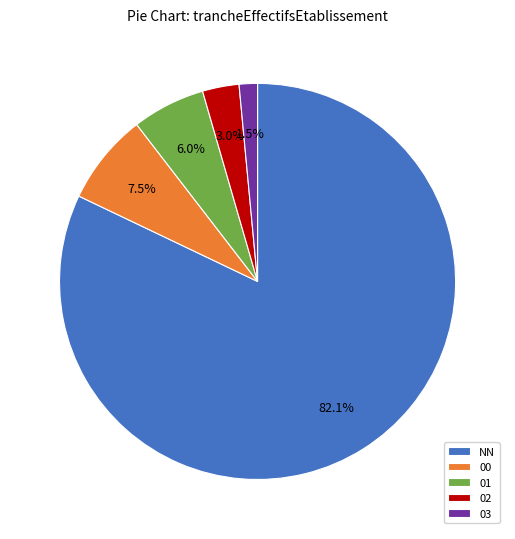

Does any single category account for the majority?

Yes